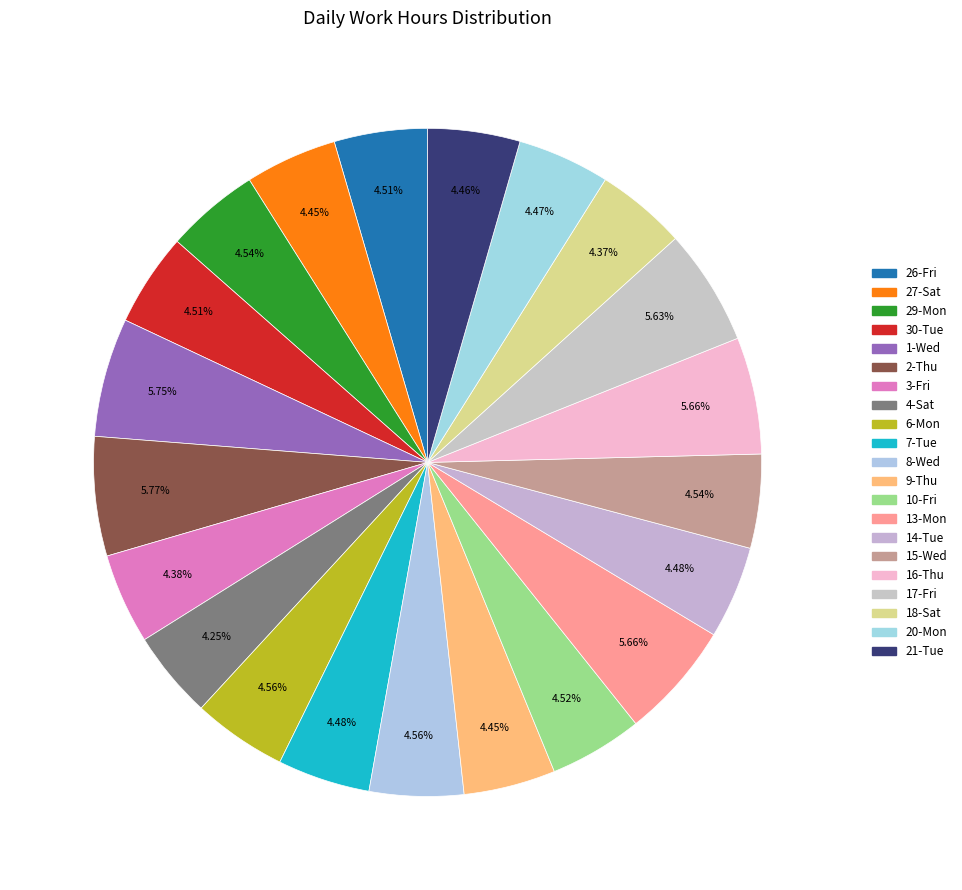

Does 9-Thu represent more than half of the total?

No